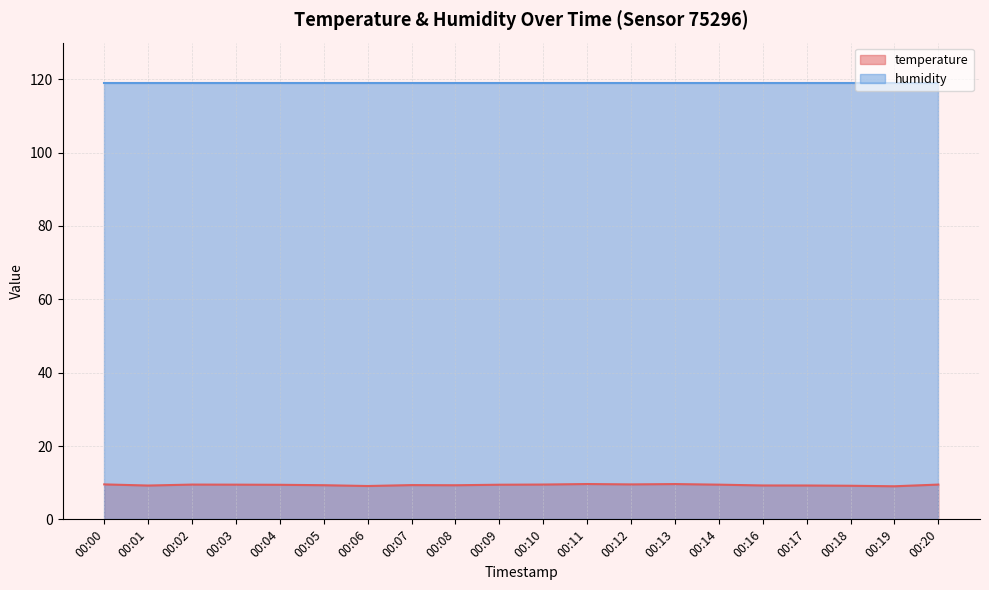

How many data points does each series have?

20